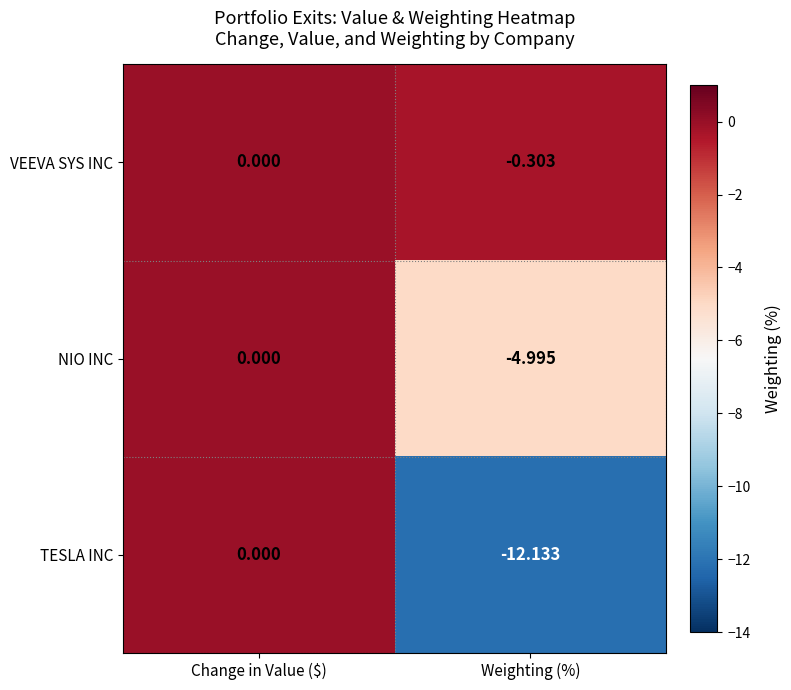

Which category has the lowest value in the TESLA INC series?

Weighting (%)